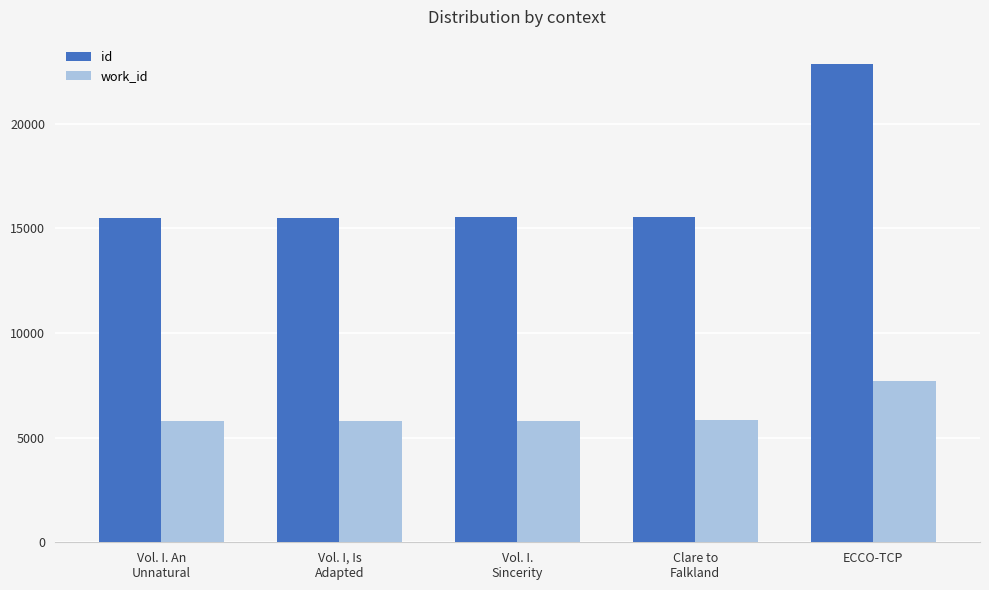

The id series shows 22875 at ECCO-TCP. True or false?

True